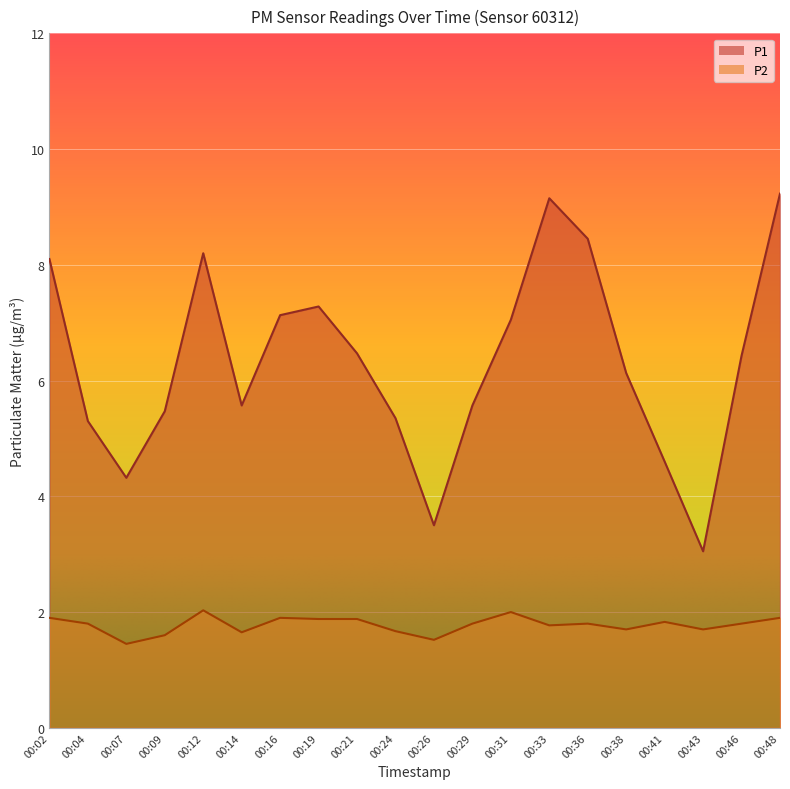

The P1 series shows 6.5 at 00:21. True or false?

True